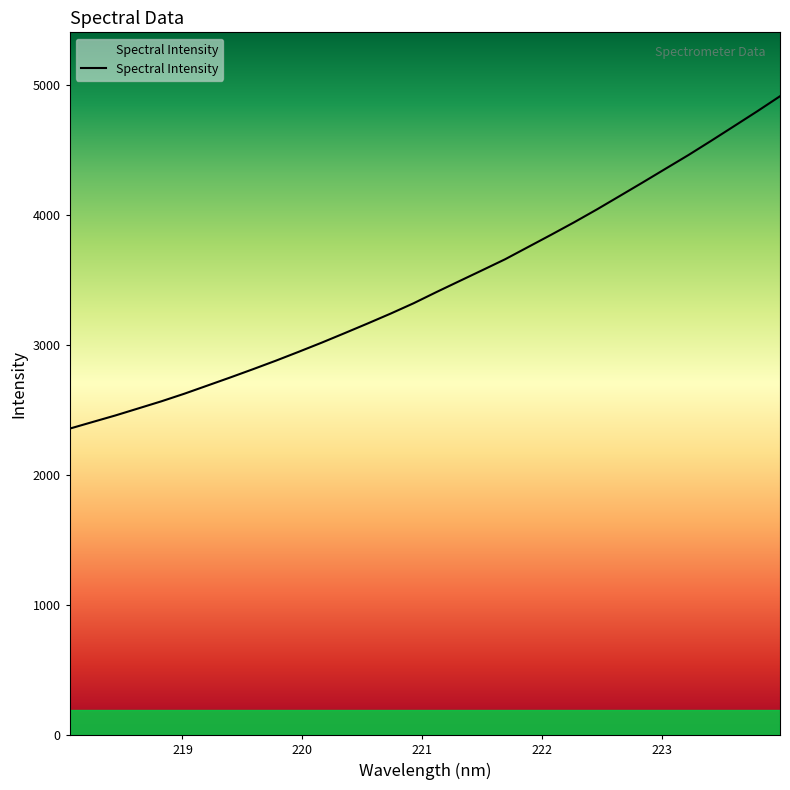

True or false: the data has more than 0 interior local peaks.

False